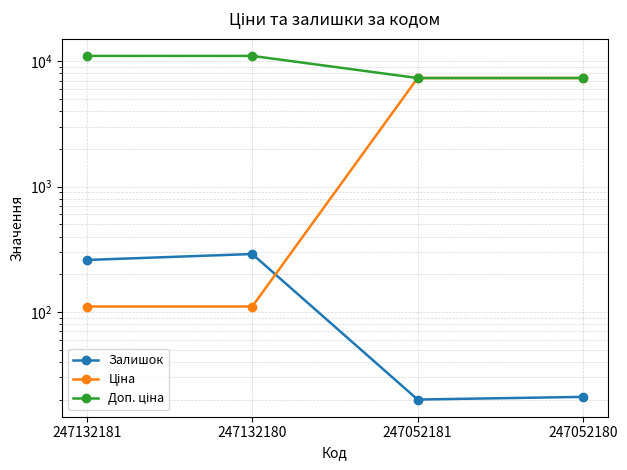

The value of Доп. ціна at 247132180 is 5567.0. True or false?

False